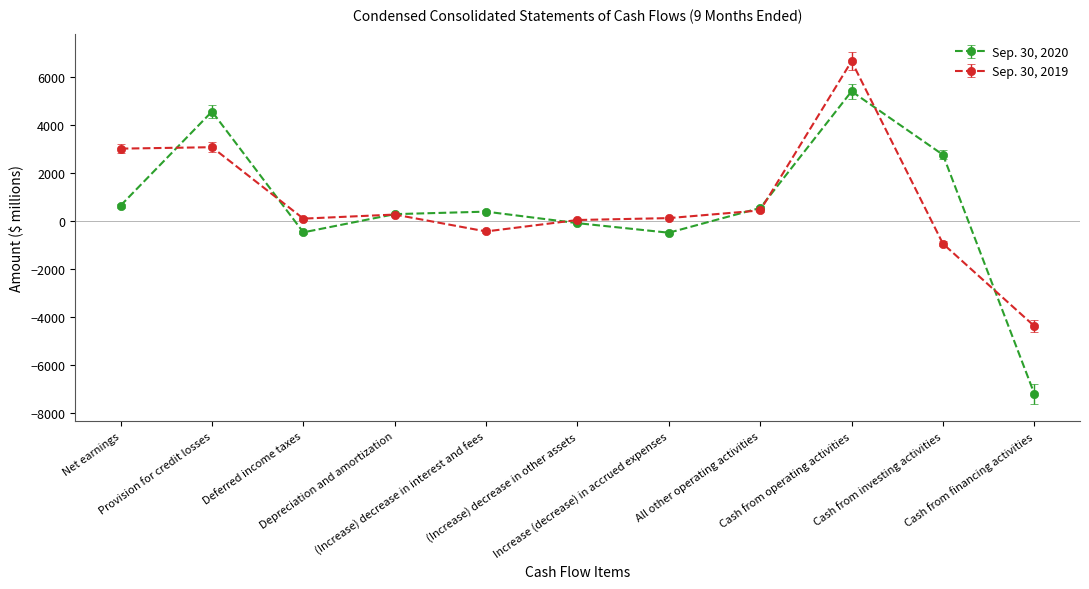

What are all the series names shown in the legend?

Sep. 30, 2020, Sep. 30, 2019